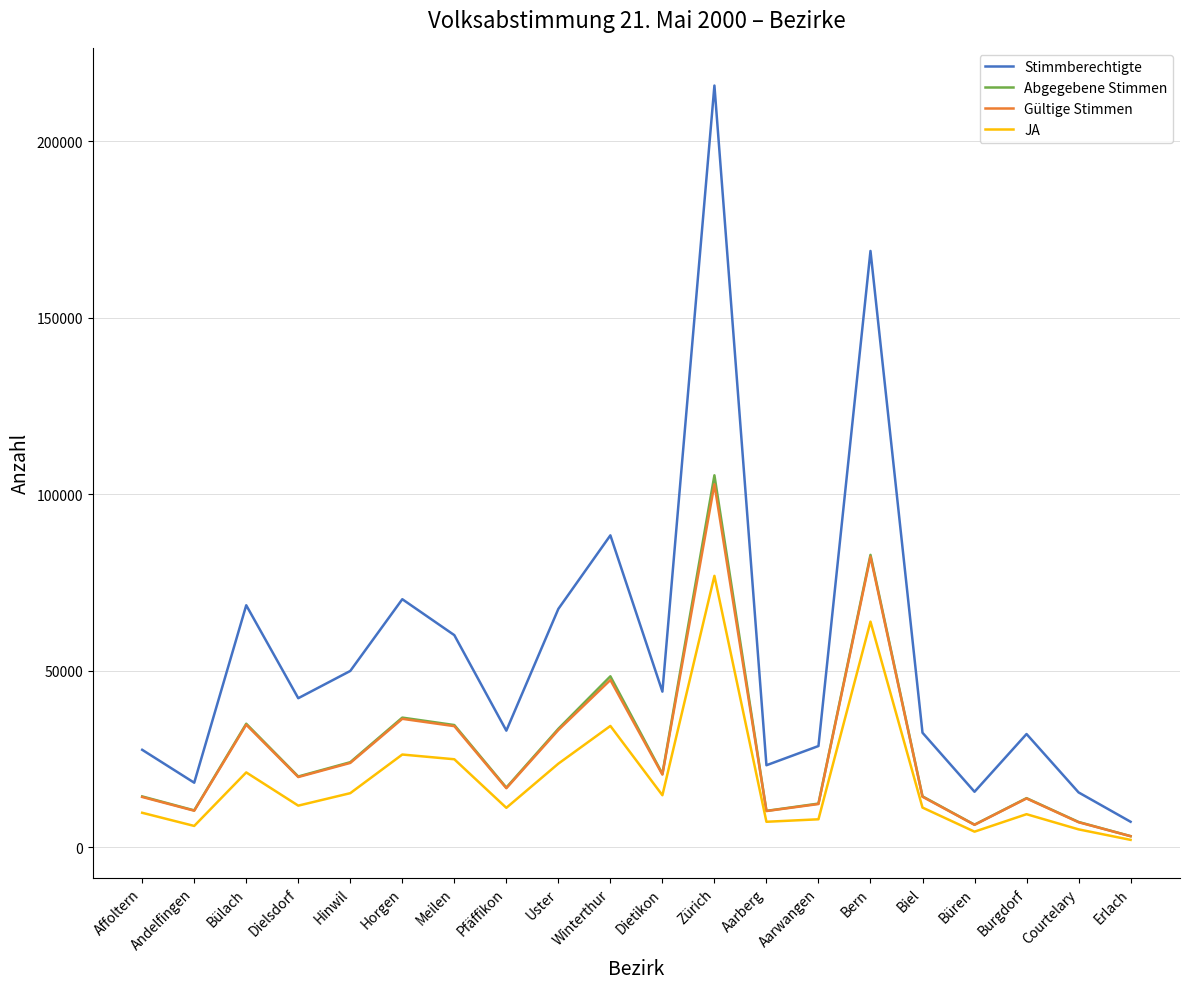

True or false: Stimmberechtigte and JA intersect in this chart.

False